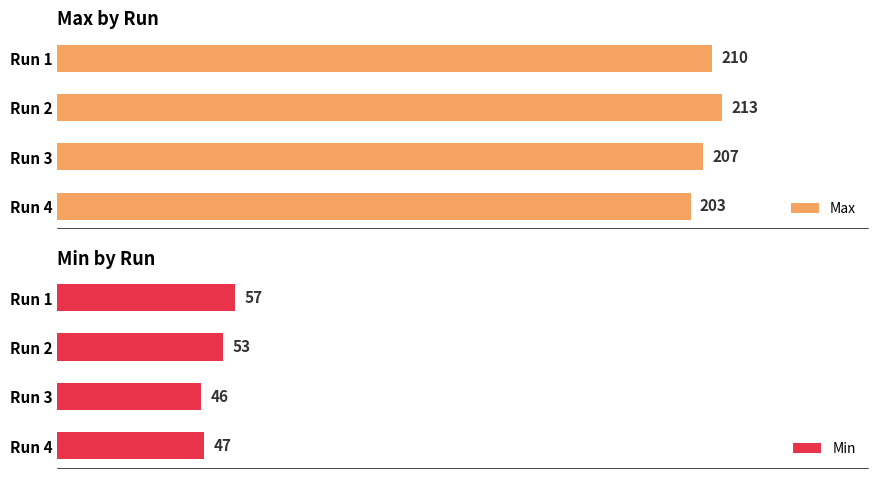

Where is Max nearest to the value 208?

Run 3